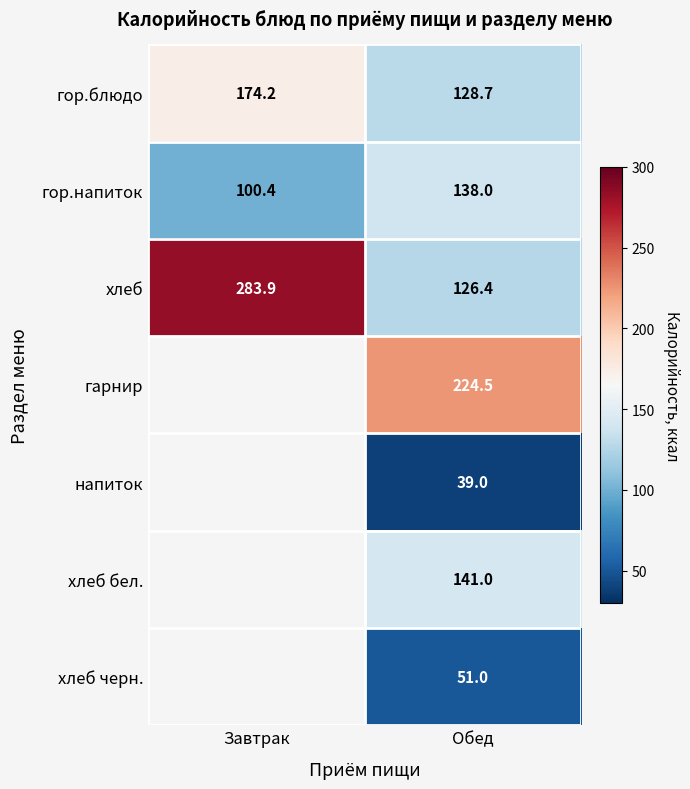

At which label does гор.напиток reach its minimum?

Завтрак